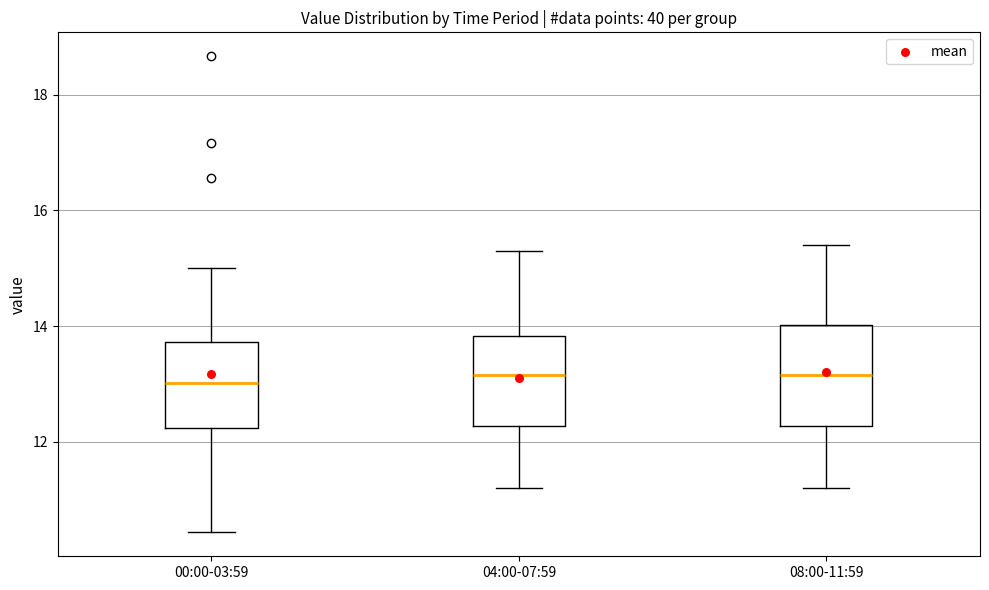

Where does the median line of the box for 00:00-03:59 sit on the y-axis? The values are not printed on the chart, so give them approximately, as read against the axis.

13.0